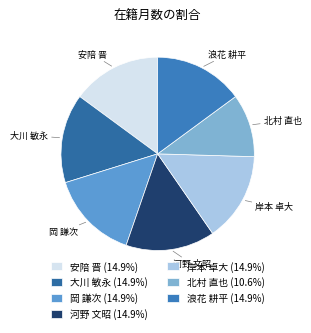

Combined, do 岸本 卓大 and 岡 謙次 account for over 50%?

No